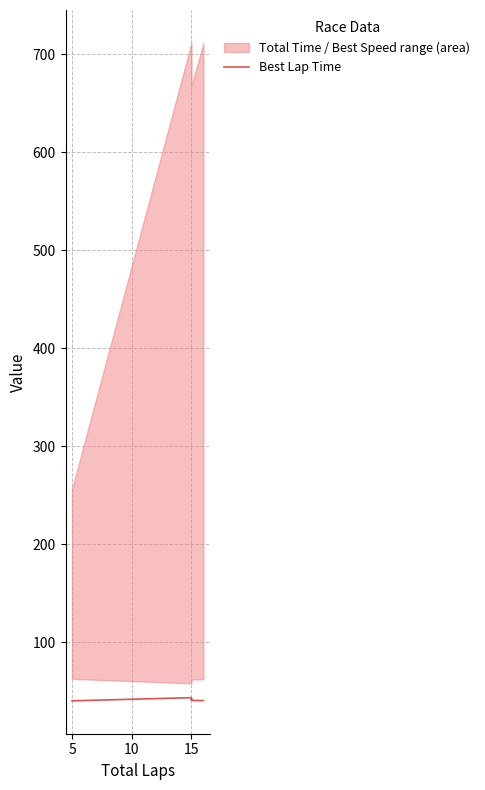

What is the difference between the second highest and minimum values?

1.9